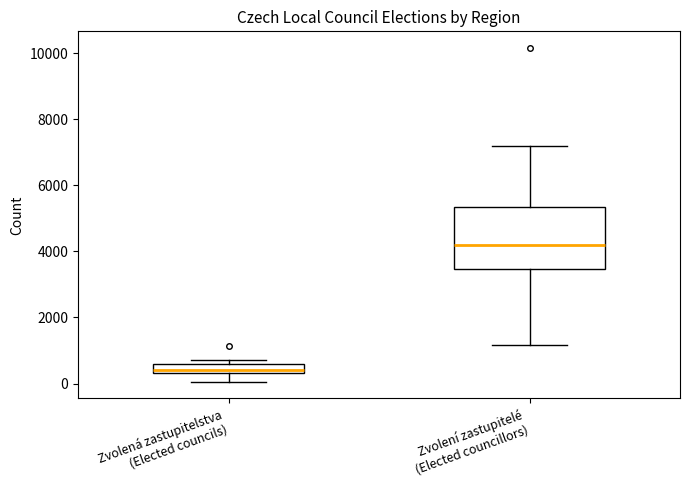

Comparing the boxes themselves (not the whiskers), which one is the tallest?

Zvolení zastupitelé (Elected councillors)